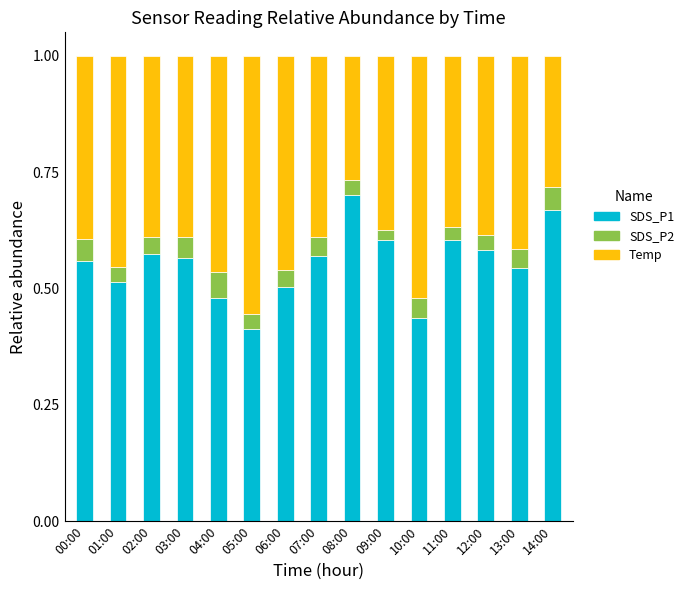

Which category has the lowest value in the SDS_P1 series?

05:00